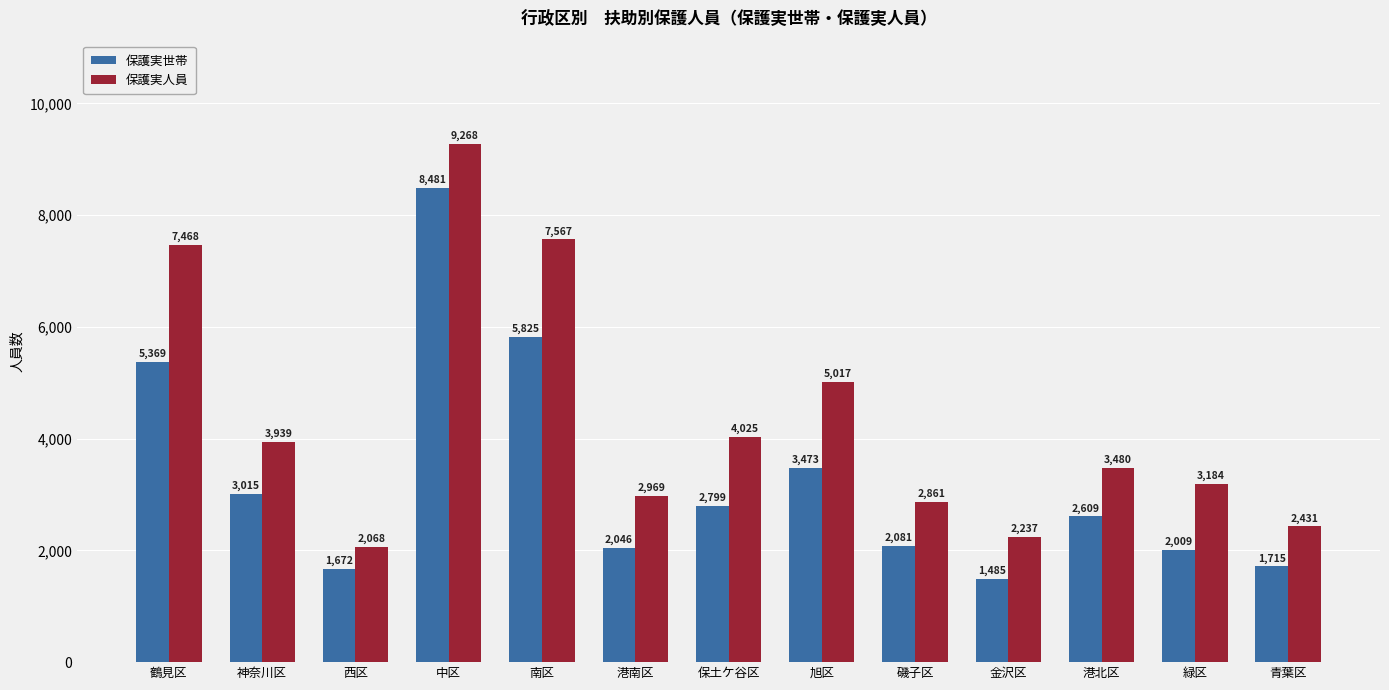

List the series in order of their overall mean, lowest first.

保護実世帯, 保護実人員